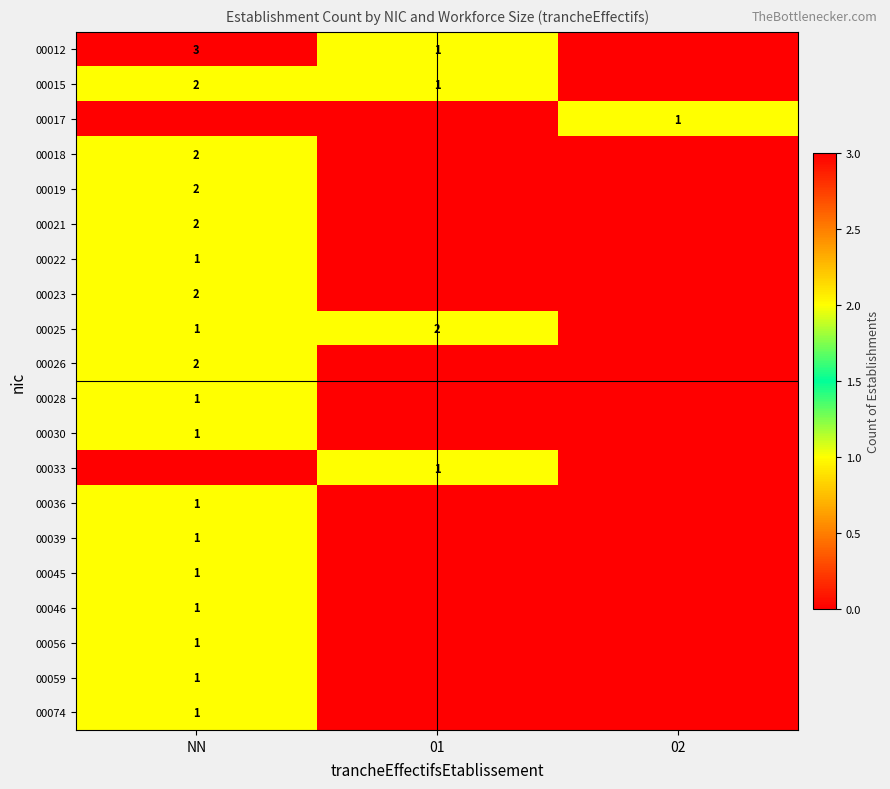

Is it true that 00015 equals 2 at NN?

True